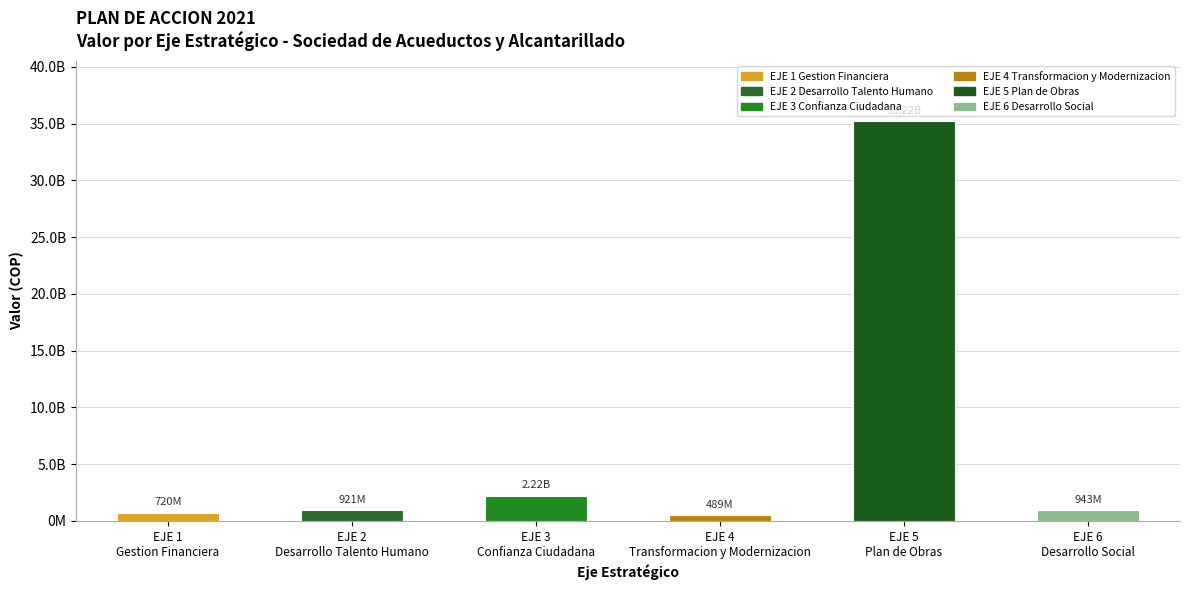

Where is the data nearest to the value 17852264081?

EJE 3
Confianza Ciudadana